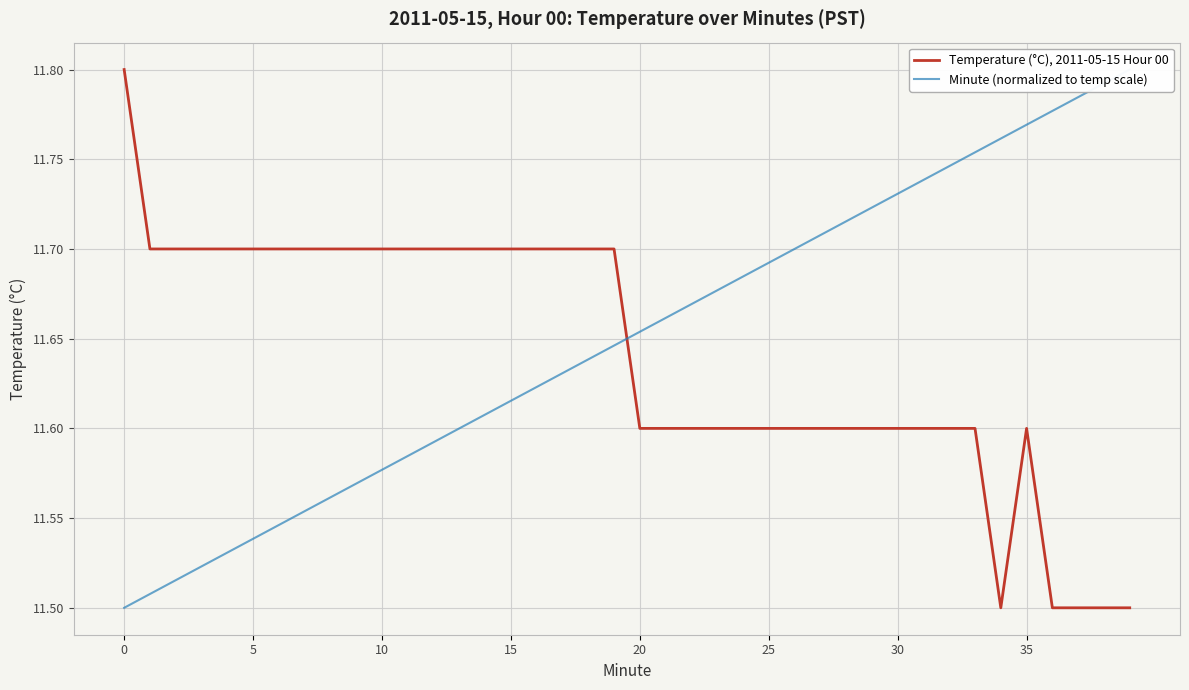

True or false: Minute (normalized to temp scale) has more than 0 interior local peaks.

False